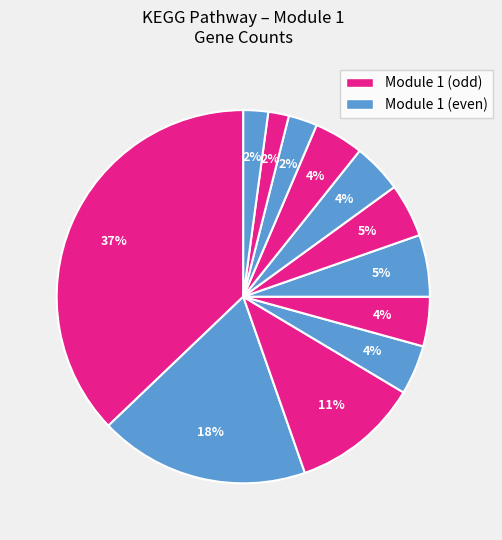

Count the number of slices in the pie.

12